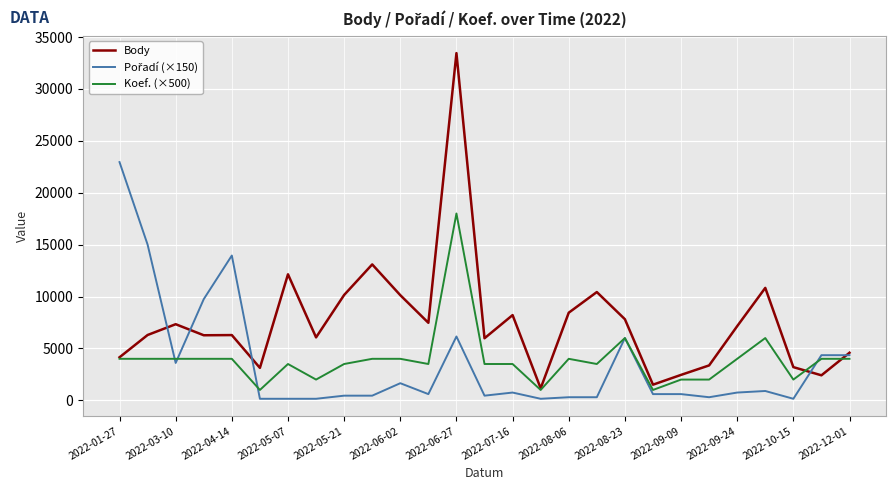

What is the greatest value displayed?

33449